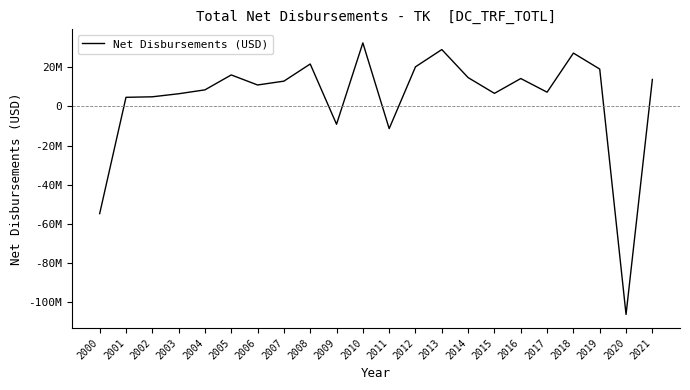

List the labels in order of value, largest first.

2010, 2013, 2018, 2008, 2012, 2019, 2005, 2014, 2016, 2021, 2007, 2006, 2004, 2017, 2015, 2003, 2002, 2001, 2009, 2011, 2000, 2020